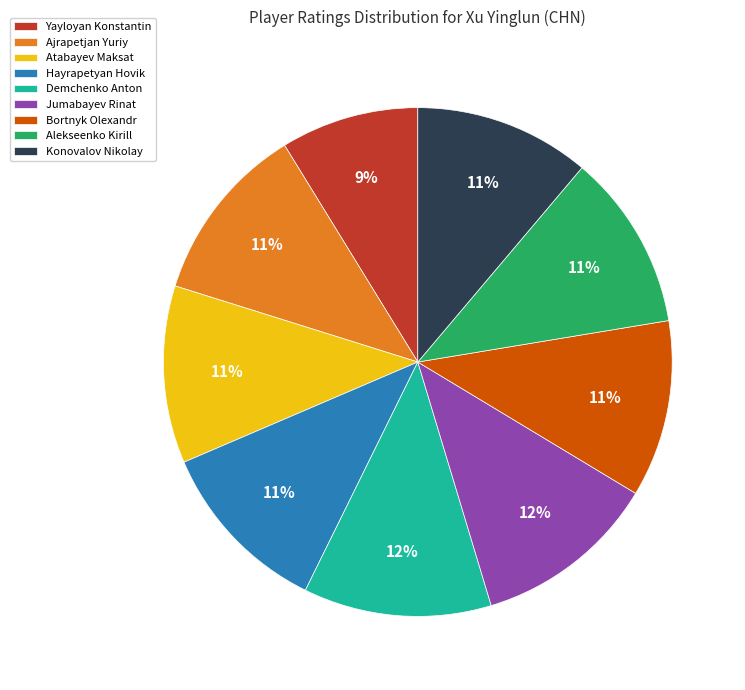

Do Konovalov Nikolay and Hayrapetyan Hovik together represent more than half of the pie?

No